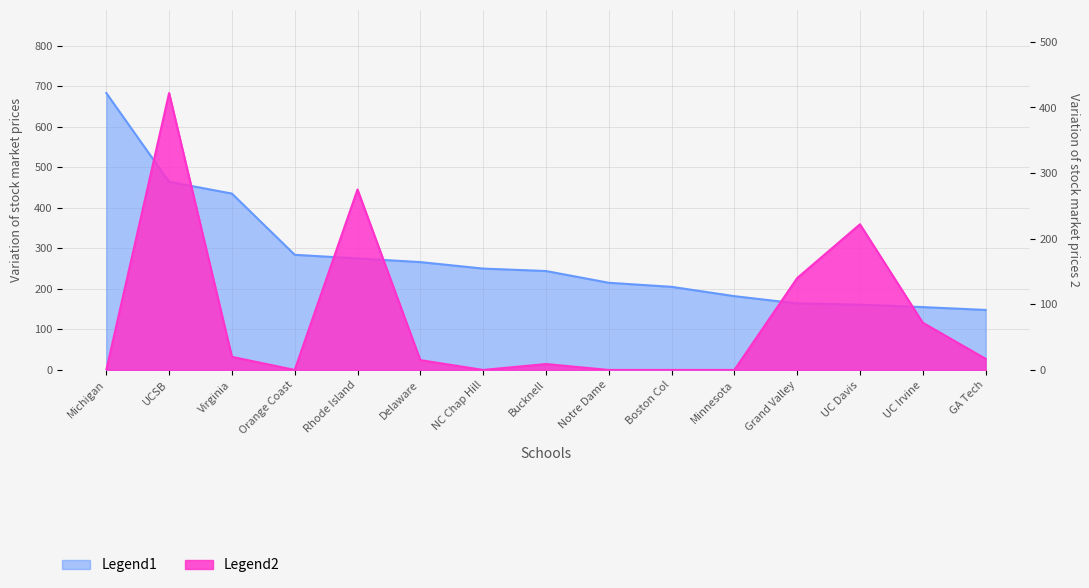

Is the value of Men Total at Notre Dame greater than the value of Women Total at Rhode Island?

No